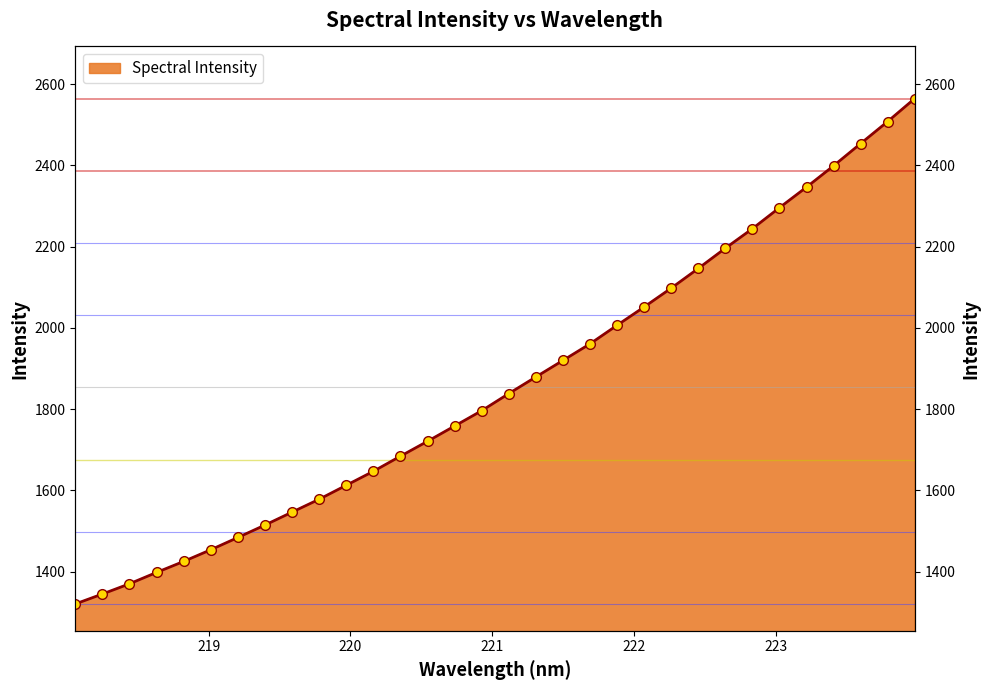

Rank the categories by value from lowest to highest.

218.0596, 218.2508, 218.442, 218.6332, 218.8244, 219.0156, 219.2067, 219.3979, 219.589, 219.7801, 219.9712, 220.1623, 220.3533, 220.5444, 220.7354, 220.9264, 221.1174, 221.3083, 221.4993, 221.6902, 221.8812, 222.0721, 222.263, 222.4538, 222.6447, 222.8355, 223.0264, 223.2172, 223.408, 223.5987, 223.7895, 223.9802